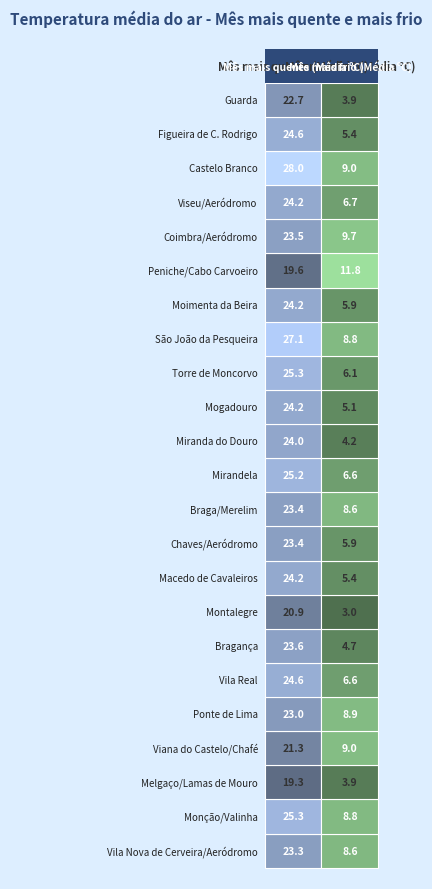

How many data points in Torre de Moncorvo are above 25?

1